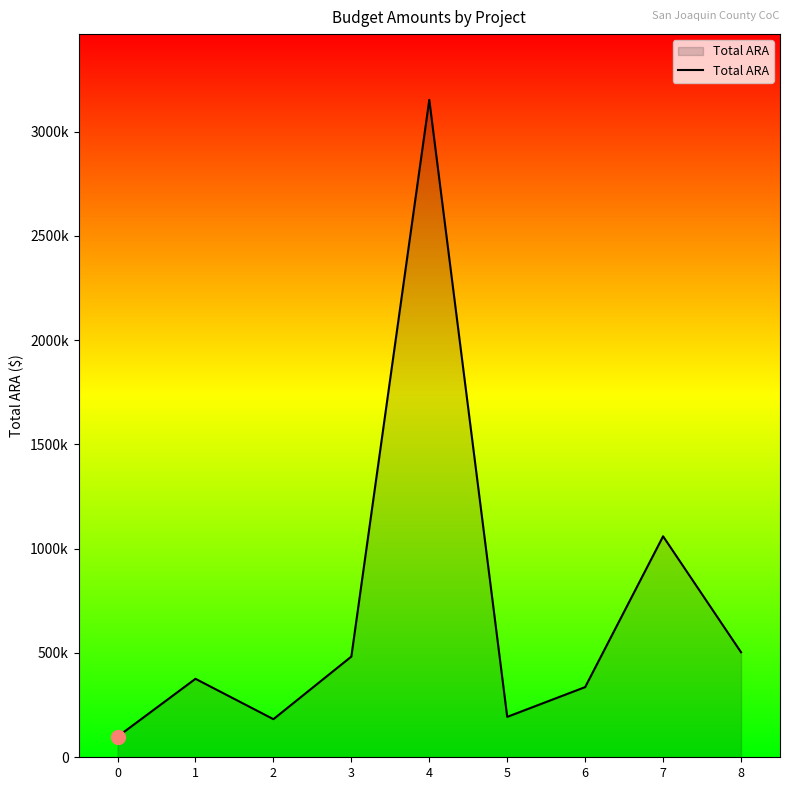

Reading left to right, what are all the values shown in this chart?

98540	376190	182734	482869	3151787	193751	336496	1059441	503513